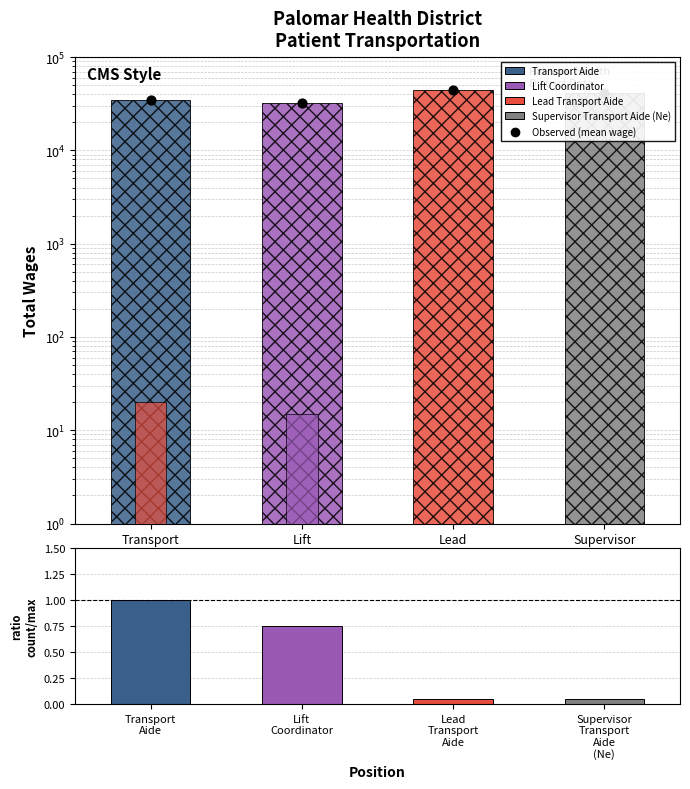

At how many categories does at least one series exceed 42789?

1